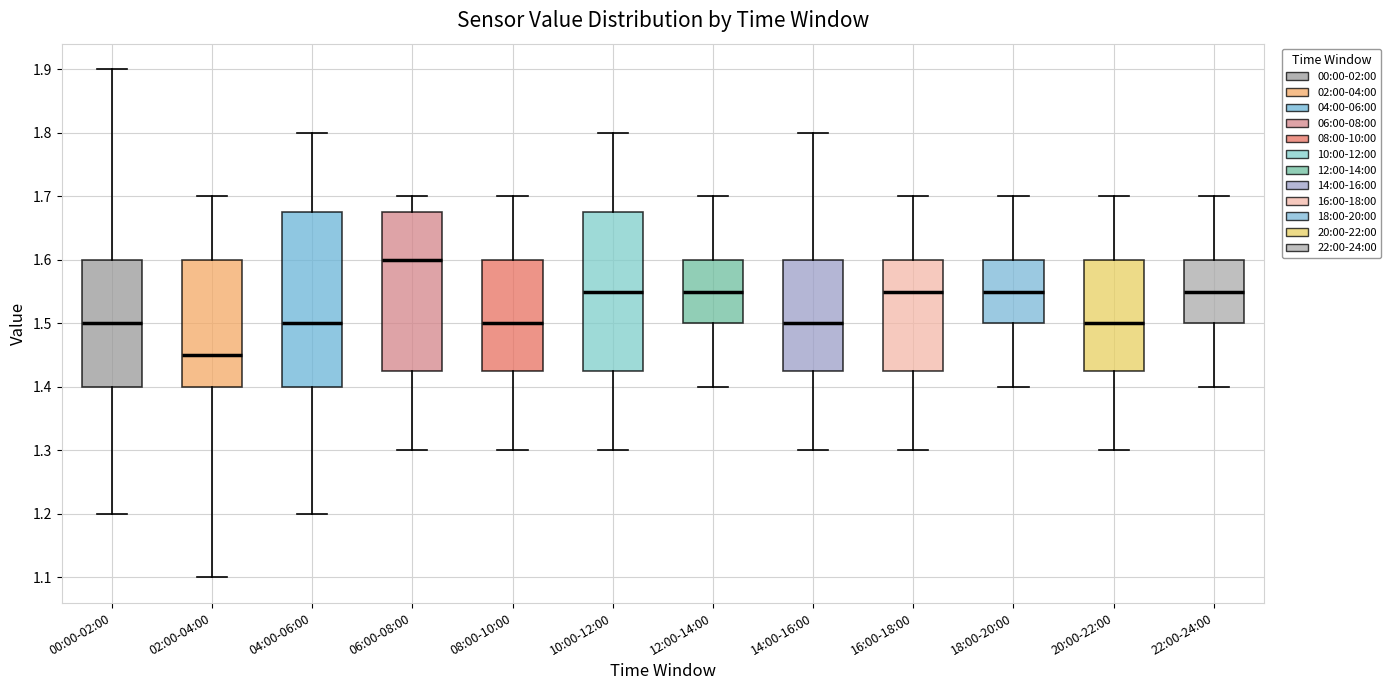

Reading left to right, read every box against the y-axis: the position of its median line, the range the box covers, and the ends of its whiskers. The values are not printed on the chart, so give them approximately, as read against the axis.

00:00-02:00: median 1.50, box 1.40 to 1.60, whiskers 1.20 to 1.90
02:00-04:00: median 1.45, box 1.40 to 1.60, whiskers 1.10 to 1.70
04:00-06:00: median 1.50, box 1.40 to 1.68, whiskers 1.20 to 1.80
06:00-08:00: median 1.60, box 1.43 to 1.68, whiskers 1.30 to 1.70
08:00-10:00: median 1.50, box 1.43 to 1.60, whiskers 1.30 to 1.70
10:00-12:00: median 1.55, box 1.43 to 1.68, whiskers 1.30 to 1.80
12:00-14:00: median 1.55, box 1.50 to 1.60, whiskers 1.40 to 1.70
14:00-16:00: median 1.50, box 1.43 to 1.60, whiskers 1.30 to 1.80
16:00-18:00: median 1.55, box 1.43 to 1.60, whiskers 1.30 to 1.70
18:00-20:00: median 1.55, box 1.50 to 1.60, whiskers 1.40 to 1.70
20:00-22:00: median 1.50, box 1.43 to 1.60, whiskers 1.30 to 1.70
22:00-24:00: median 1.55, box 1.50 to 1.60, whiskers 1.40 to 1.70